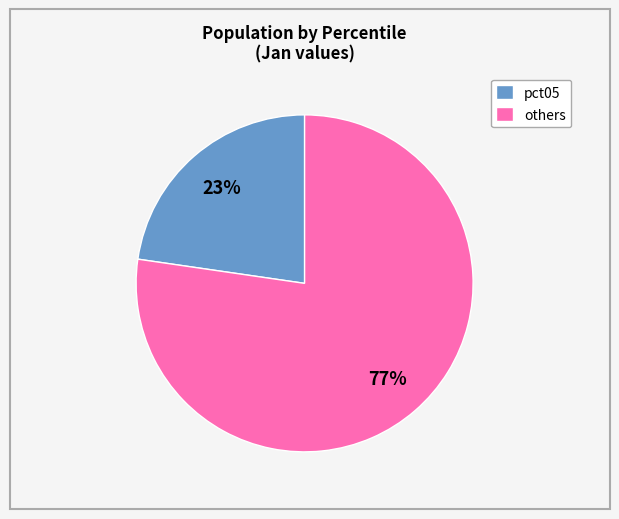

How many slices are in this pie chart?

2